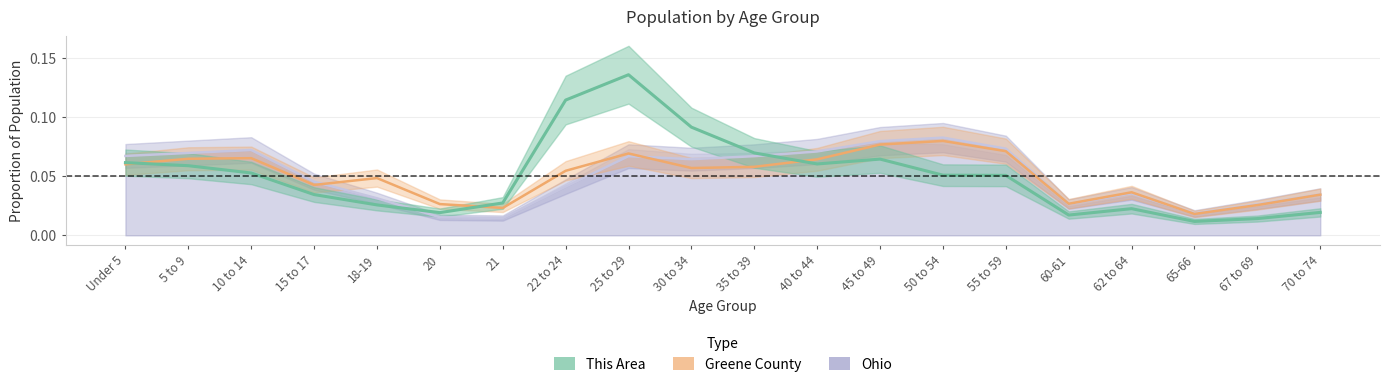

List the labels in order of Ohio value, smallest first.

21, 20, 65-66, 67 to 69, 60-61, 18-19, 70 to 74, 62 to 64, 22 to 24, 15 to 17, 30 to 34, 35 to 39, 25 to 29, Under 5, 5 to 9, 40 to 44, 10 to 14, 55 to 59, 45 to 49, 50 to 54